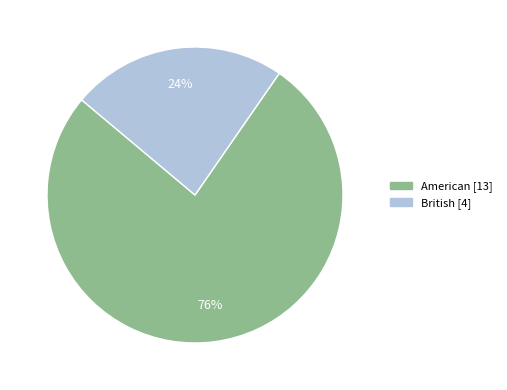

Approximately how many times larger is the value at American compared to British?

3.2